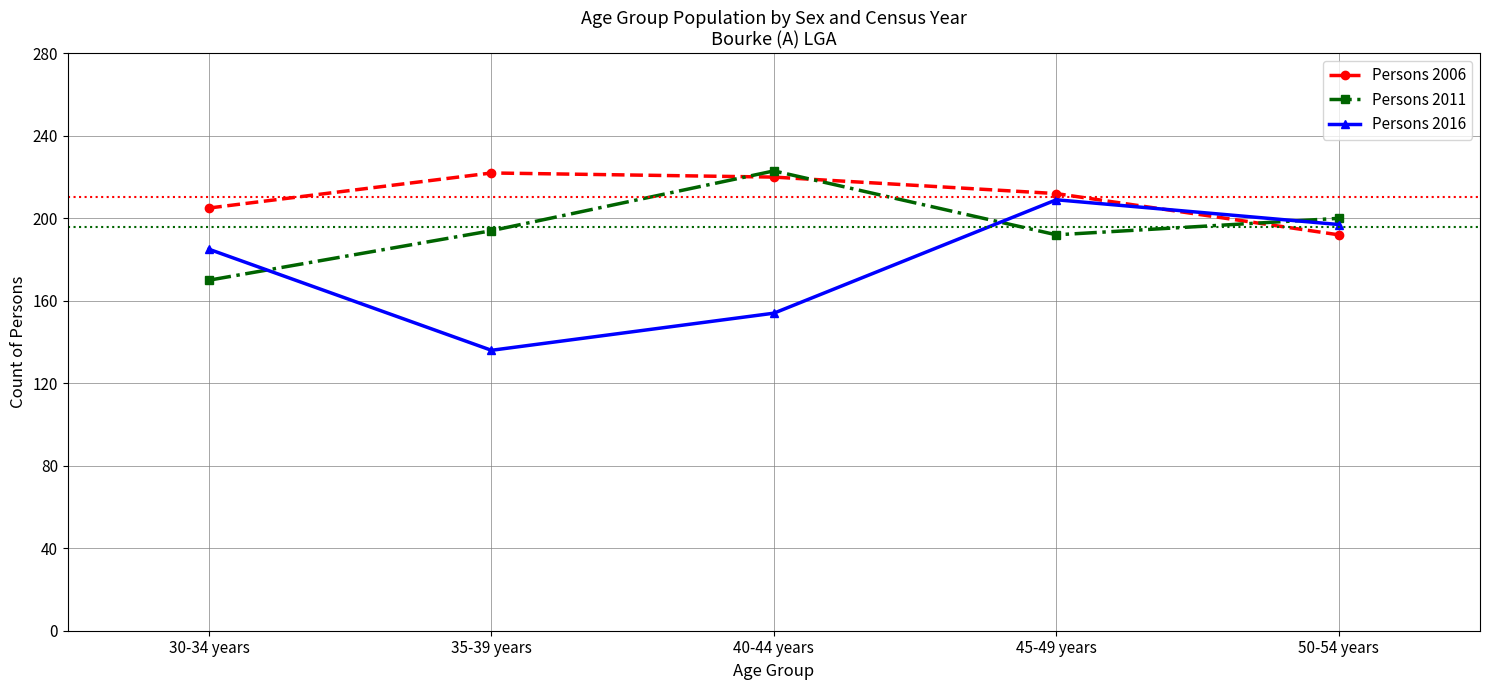

Rank the series by their average value, from lowest to highest.

Persons 2016, Persons 2011, Persons 2006